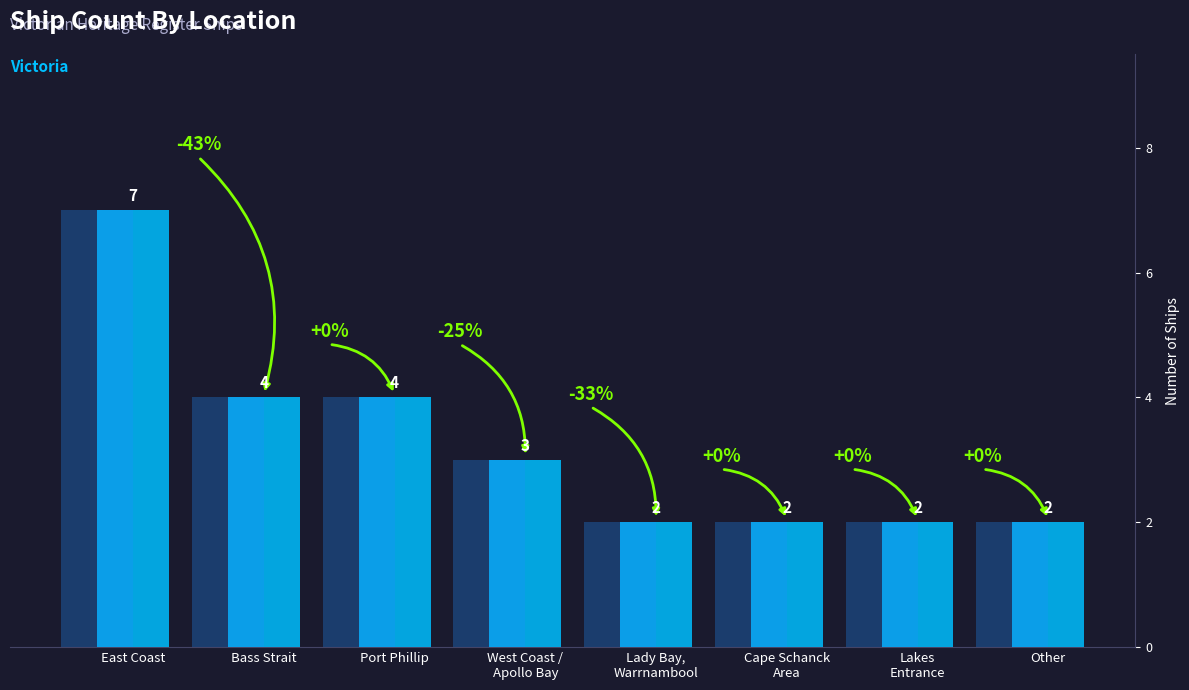

Does the chart contain any negative values?

No